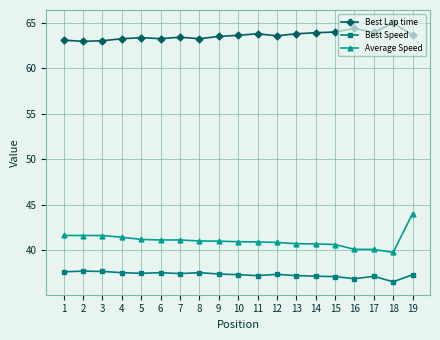

At which category is the sum across all series the highest?

19